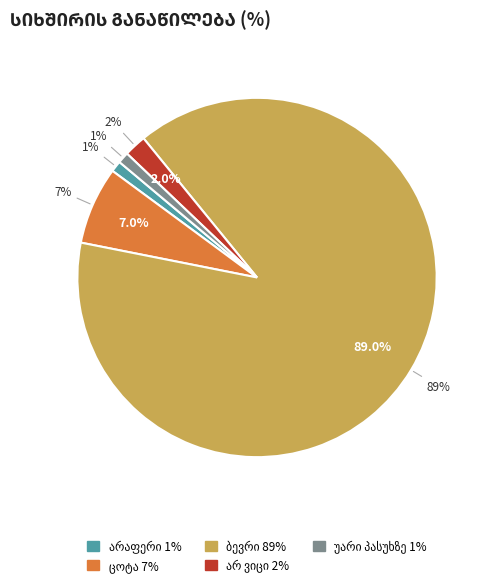

Is the sum of ბევრი and არ ვიცი greater than half?

Yes